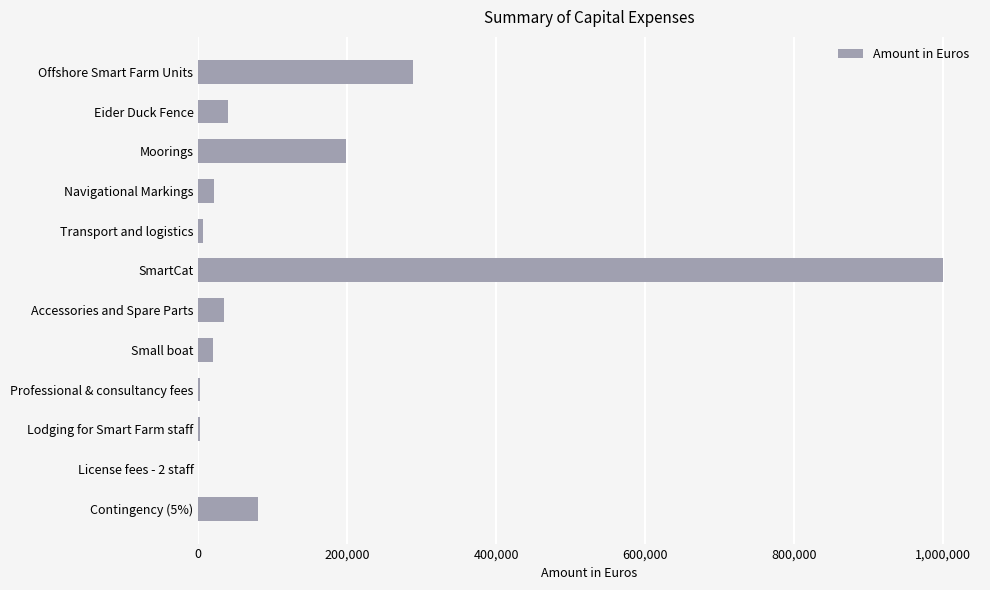

At which label is the value closest to 500114?

Offshore Smart Farm Units